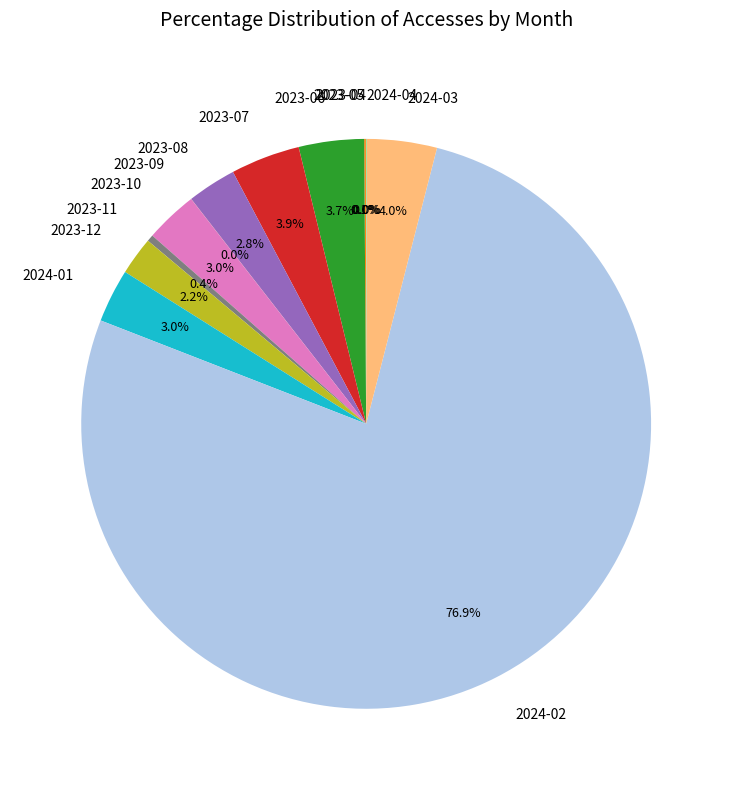

Is there a majority slice in this chart?

Yes